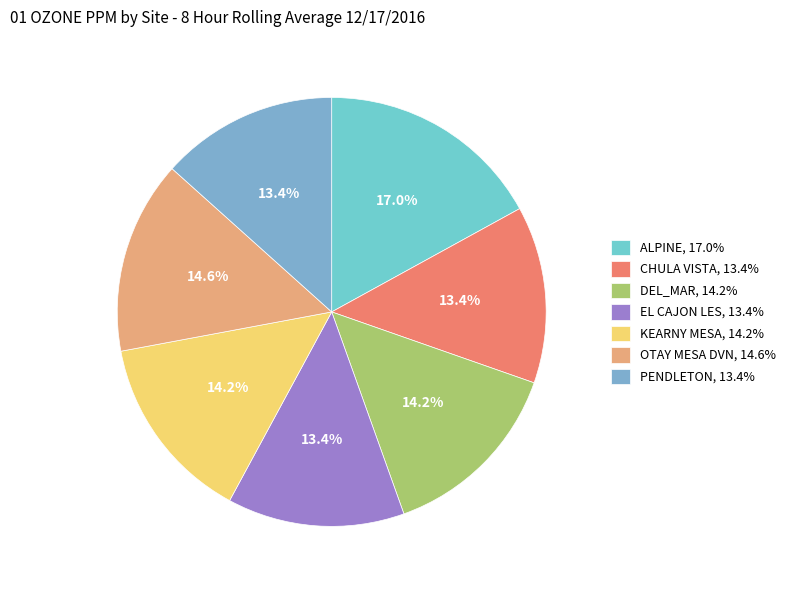

To the nearest percent, what portion does EL CAJON LES represent?

13%